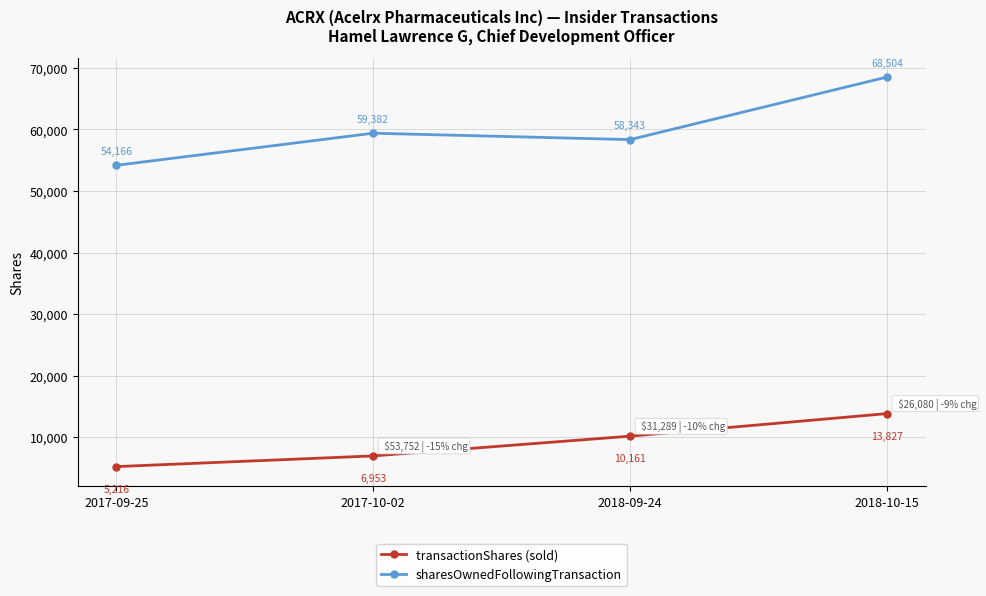

Is this an area chart (filled region under the line)?

No